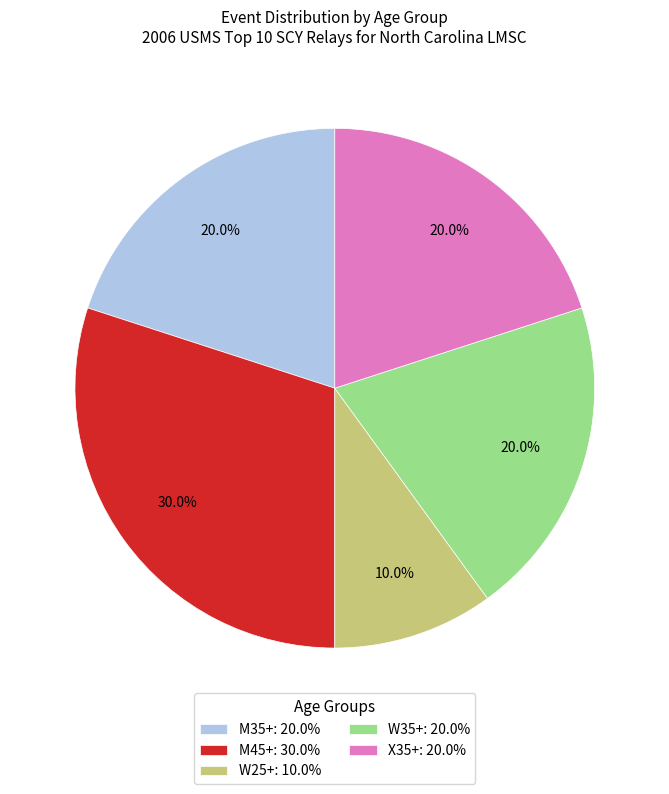

To the nearest percent, what percentage of the pie is M45+?

30%